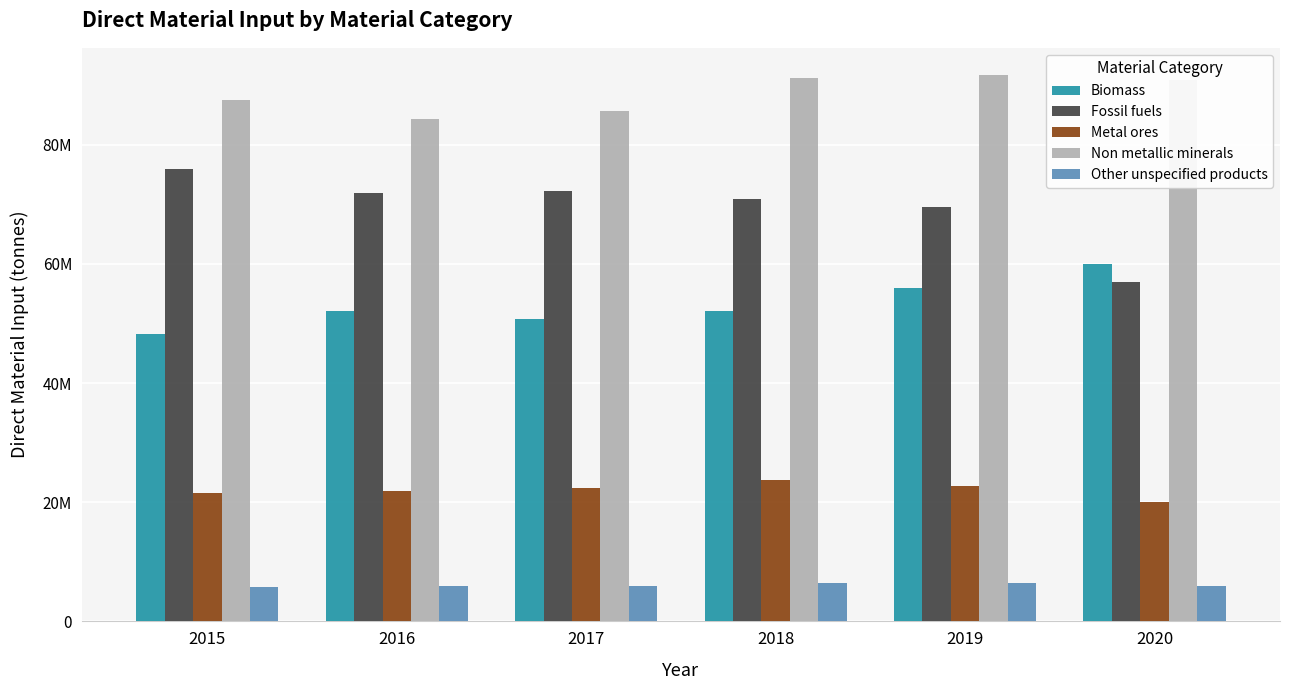

What are all the series names shown in the legend?

Biomass, Fossil fuels, Metal ores, Non metallic minerals, Other unspecified products